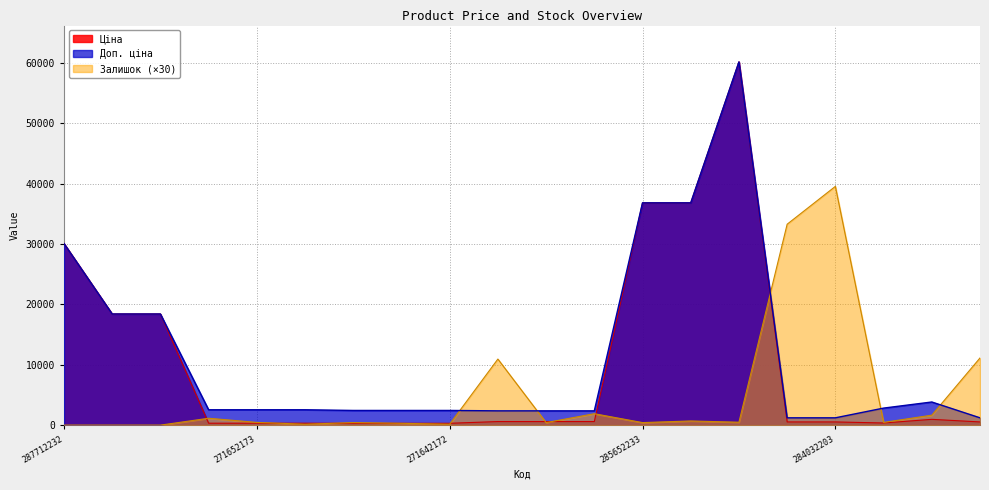

Which category has the highest value in the Доп. ціна series?

285672232